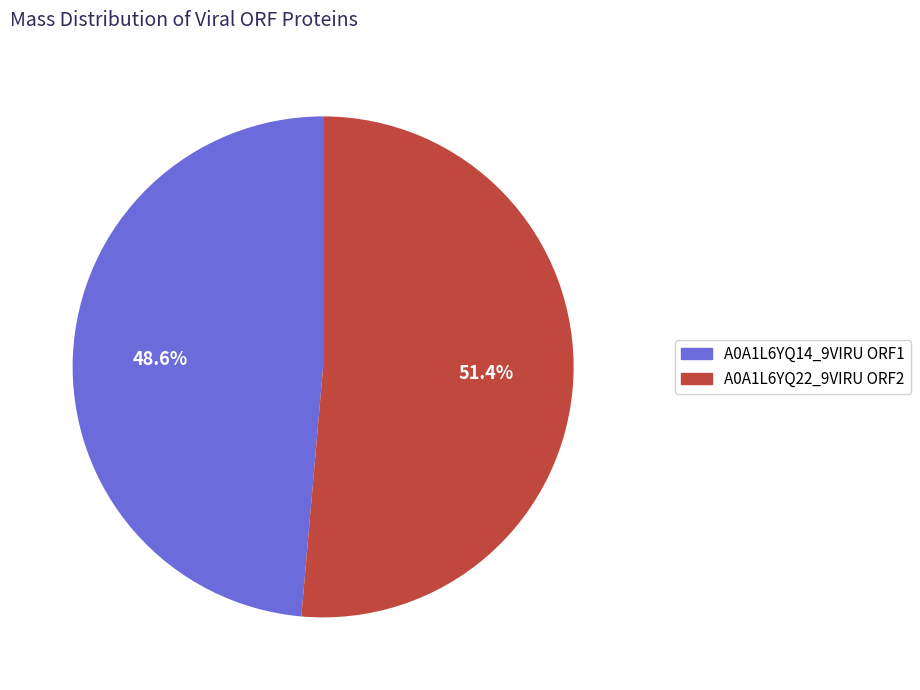

To the nearest percent, what percentage of the pie is A0A1L6YQ22_9VIRU ORF2?

51%